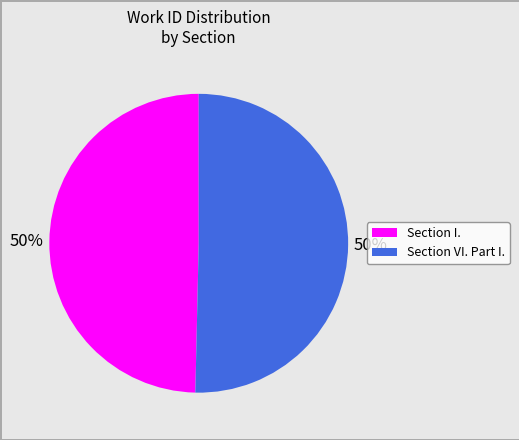

To the nearest percent, what is the average slice percentage?

50%